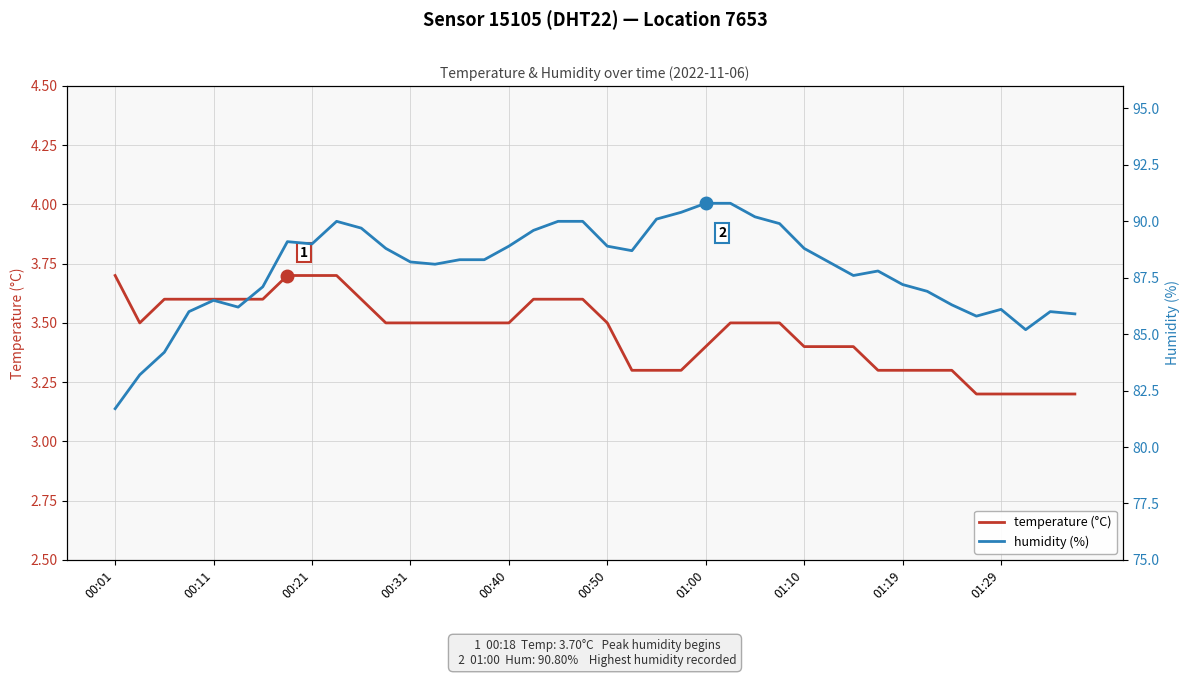

How many lines are shown in the chart?

2